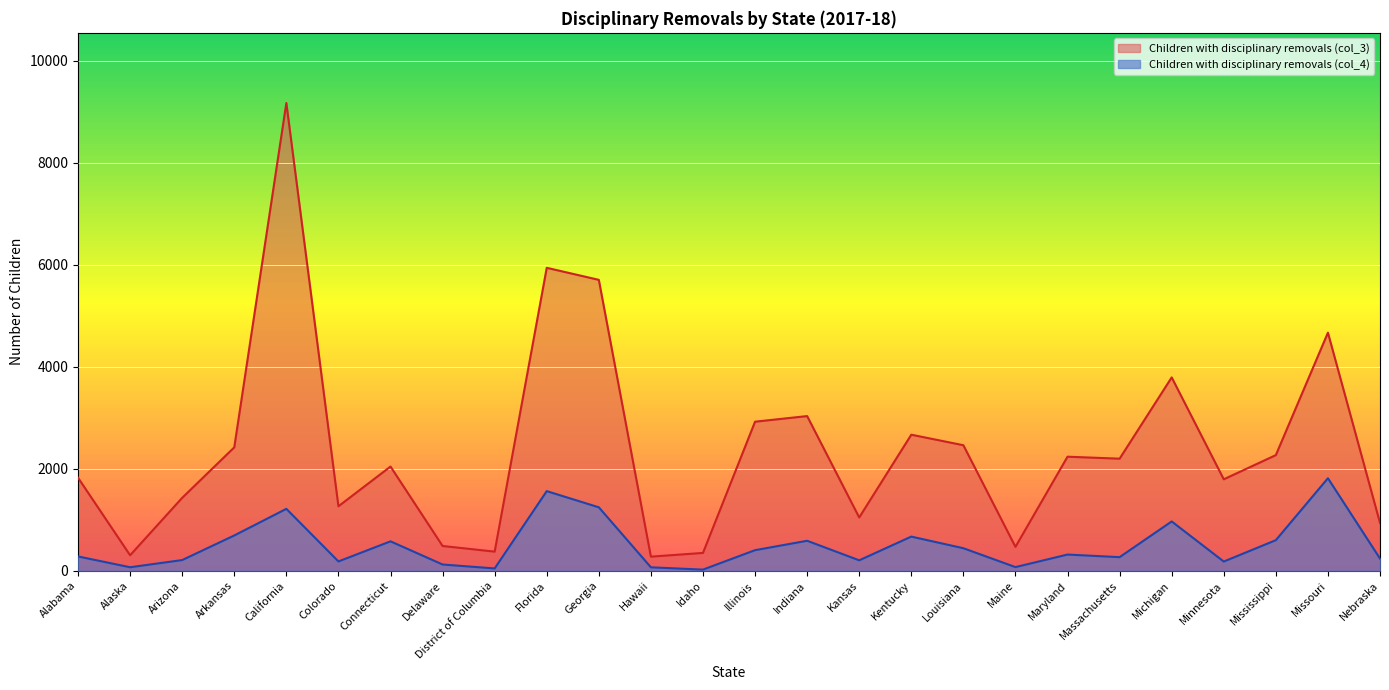

What is the total value across all series at Louisiana?

2901